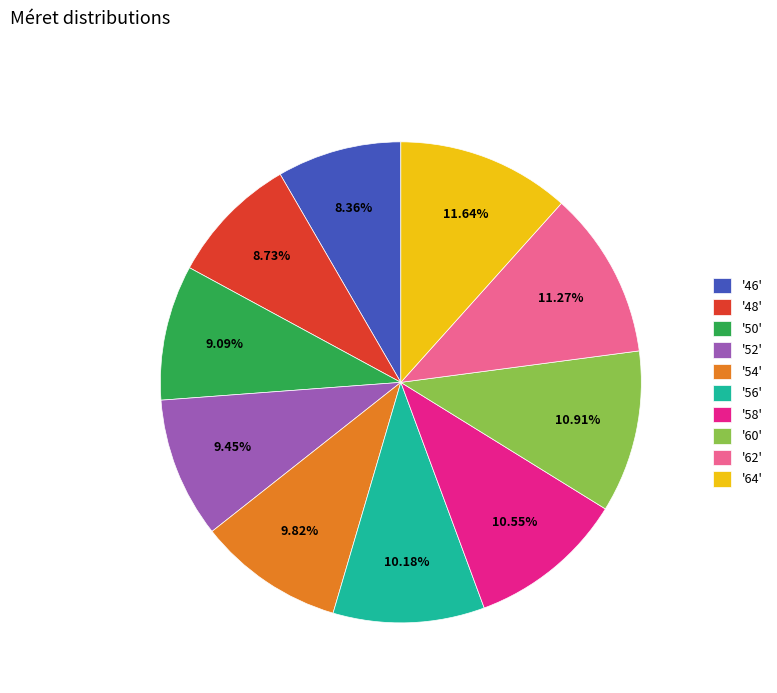

Which has a higher value, '60' or '46'?

'60'